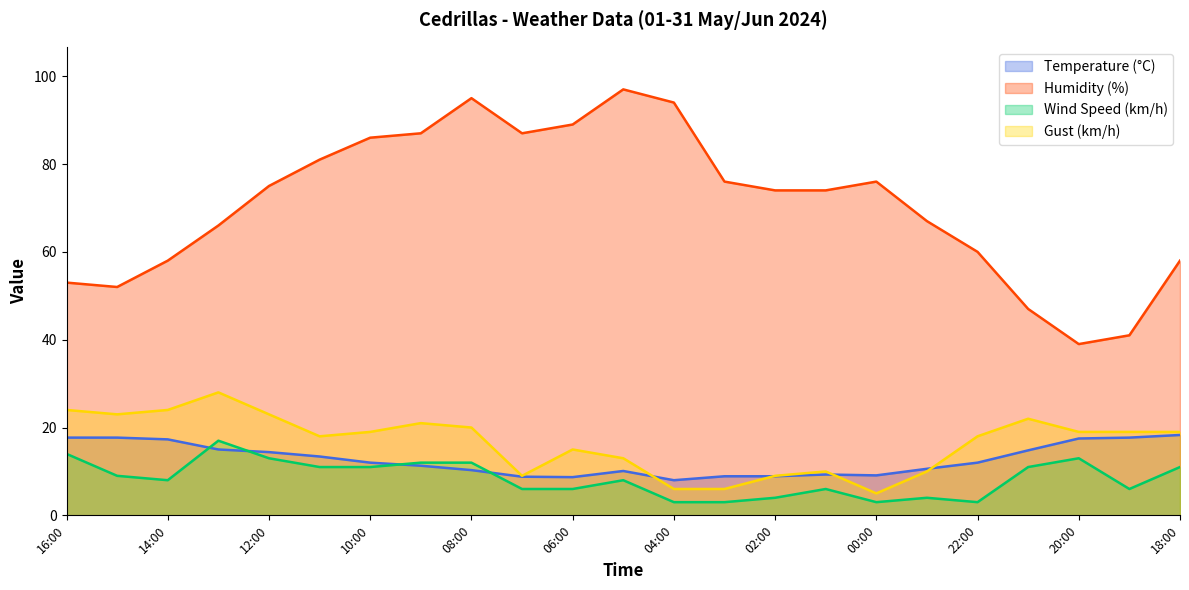

How many series are shown in this chart?

4